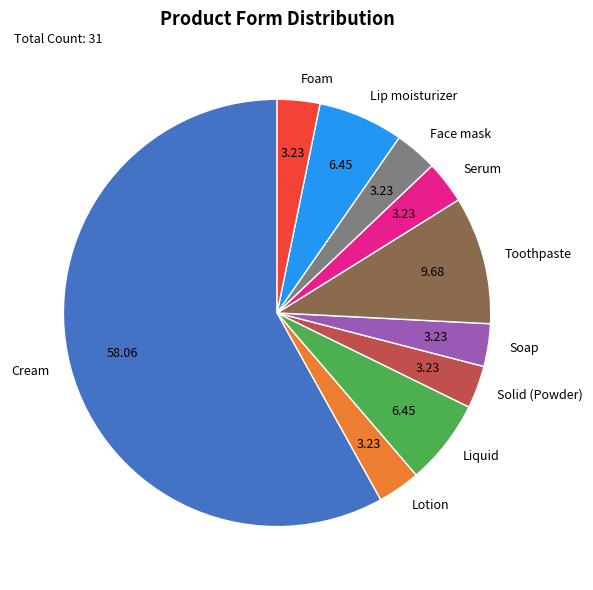

What is the ratio of the value at Solid (Powder) to the value at Lotion?

1.0